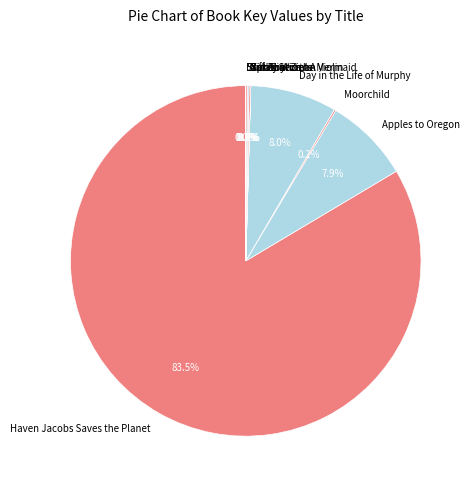

Which category has the biggest portion of the pie?

Haven Jacobs Saves the Planet